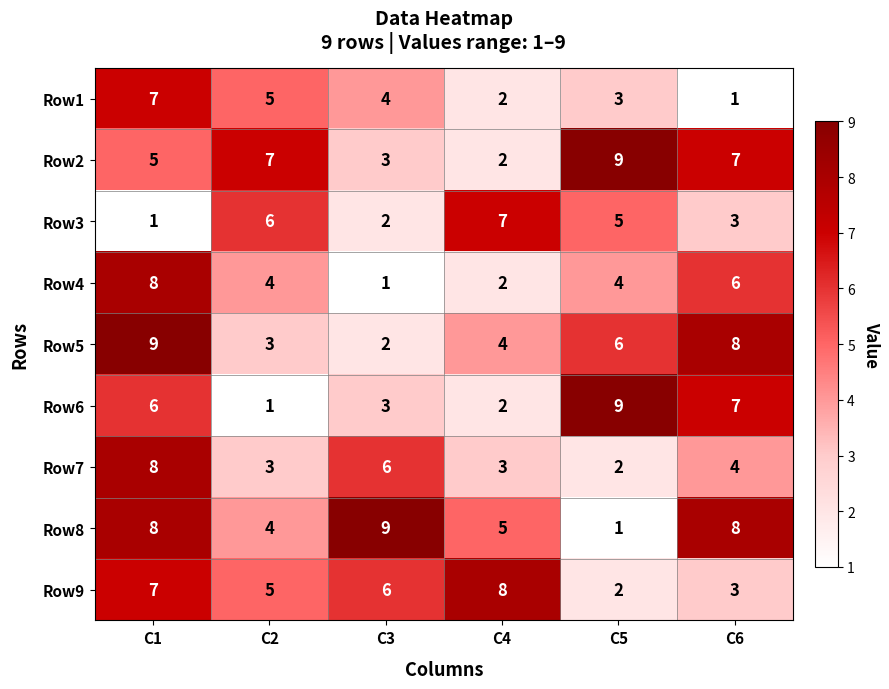

At which category is the sum across all series the highest?

C1